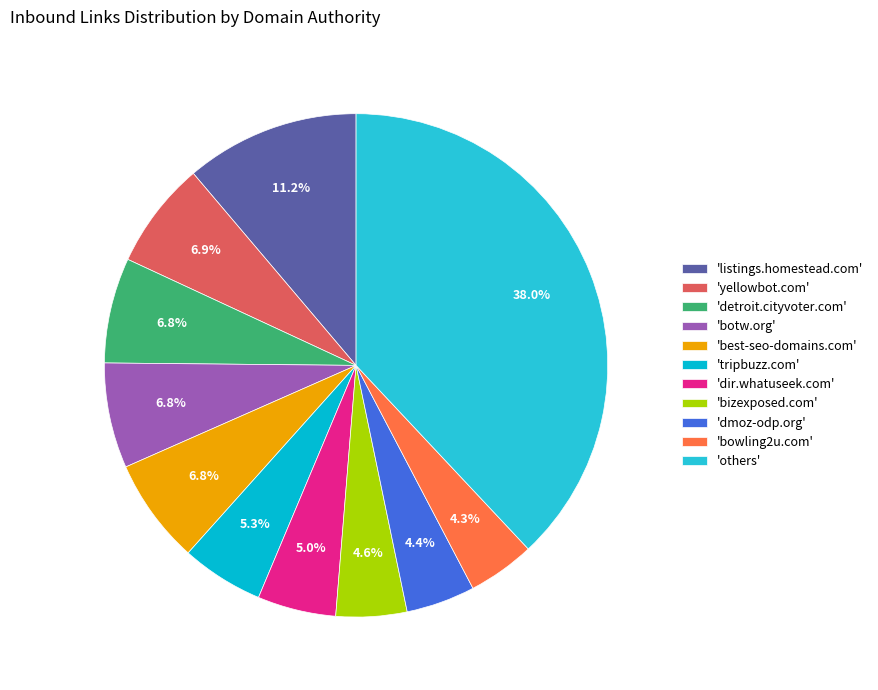

How many slices are in this pie chart?

11